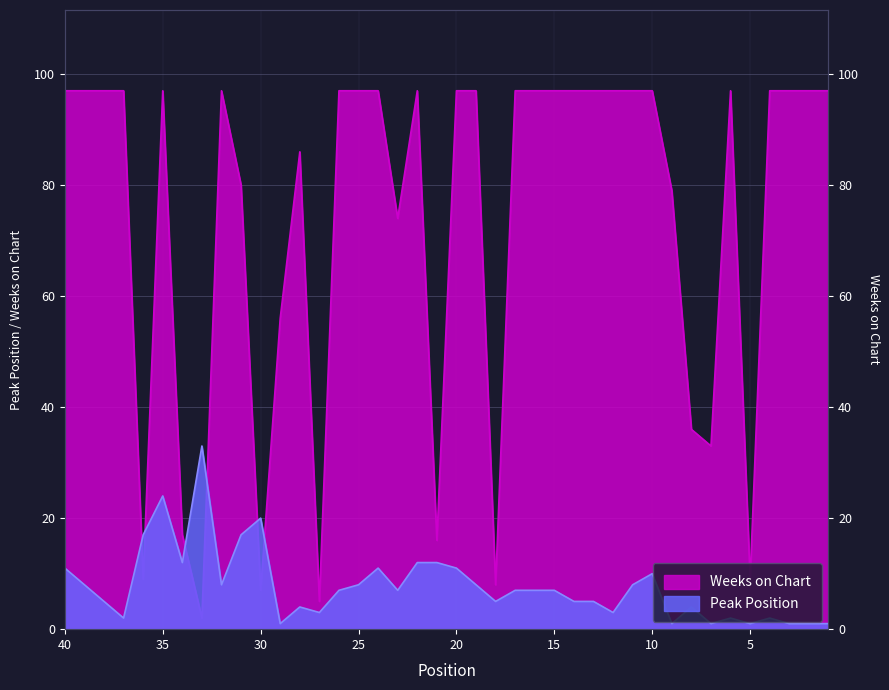

What is the sum of all Weeks on Chart values?

2942